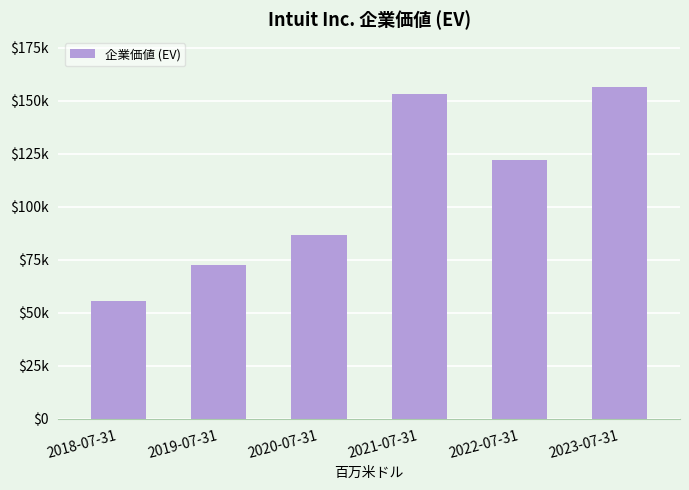

Reading left to right, transcribe all the data shown in this chart.

55493	72691	86745	153168	122035	156489